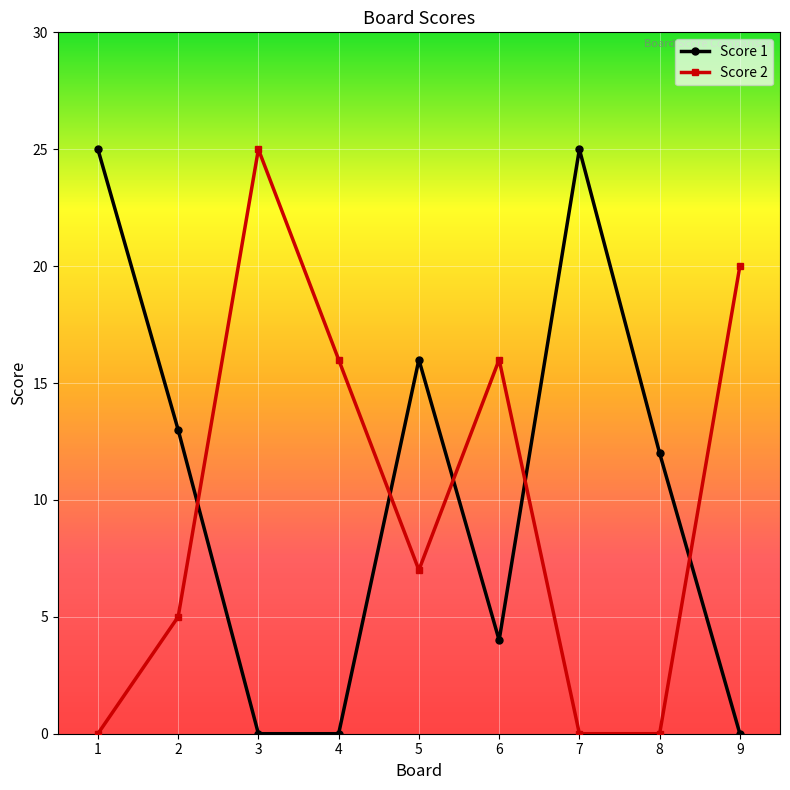

Is the value of Score 1 at 8 greater than the value of Score 2 at 2?

Yes